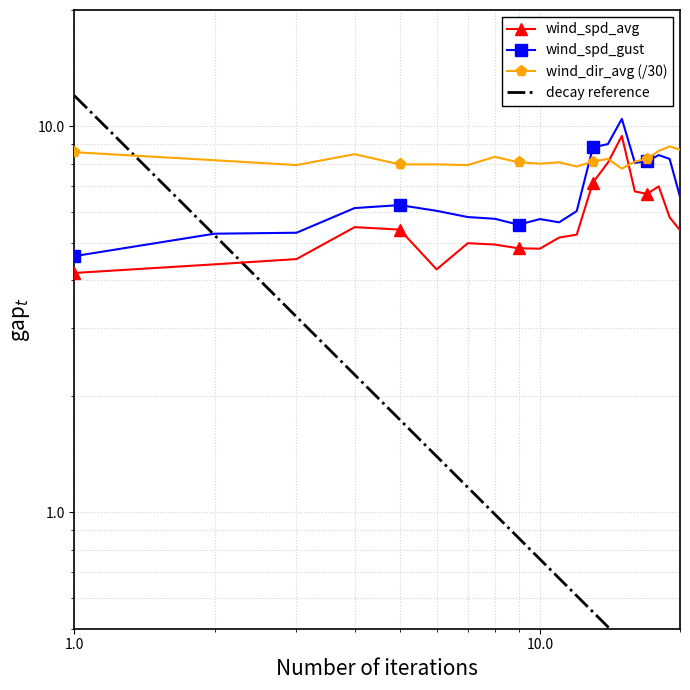

Which series has the widest spread of values?

wind_spd_gust